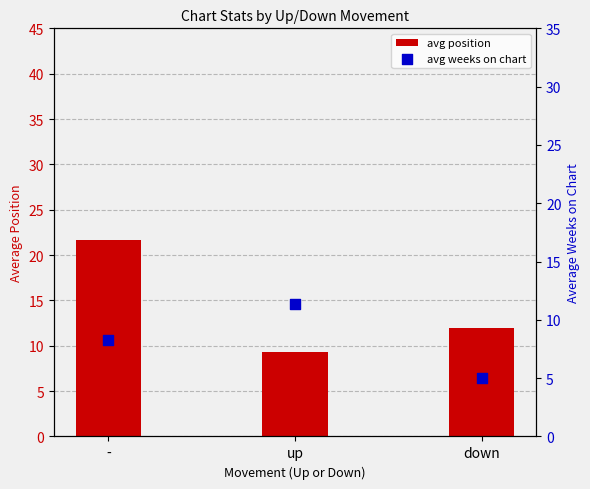

At which category is the sum across all series the highest?

-